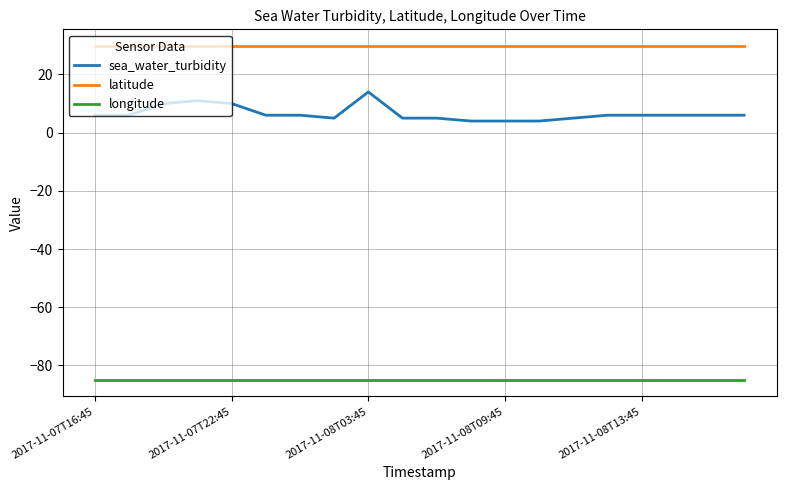

Which series has the largest total across all categories?

latitude